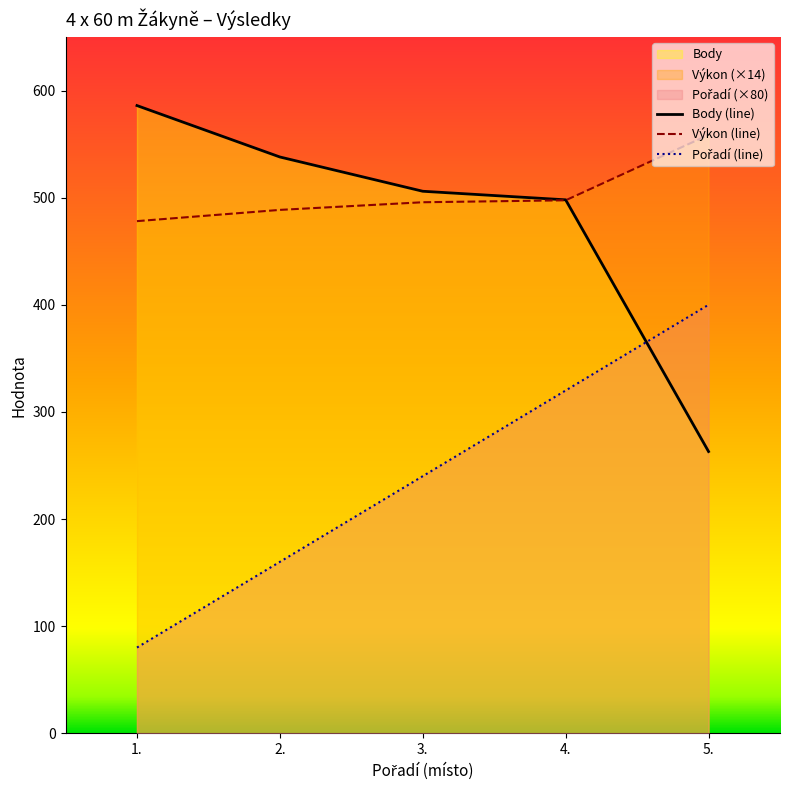

At 1, list the series in order from smallest to largest.

Pořadí, Výkon, Body